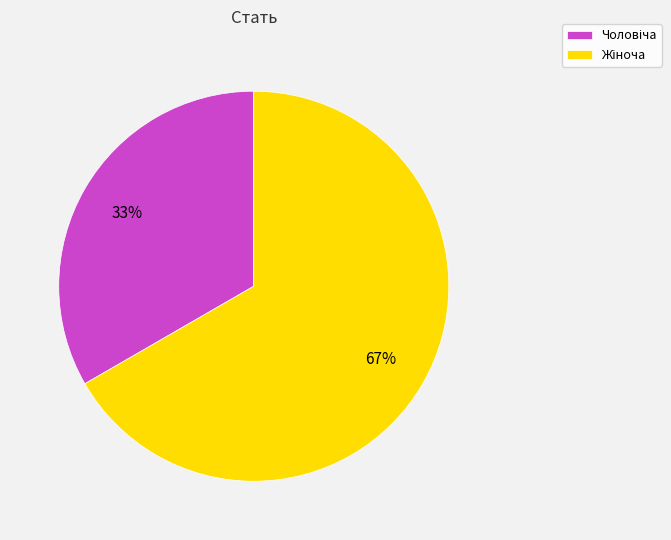

Does any single category account for the majority?

Yes